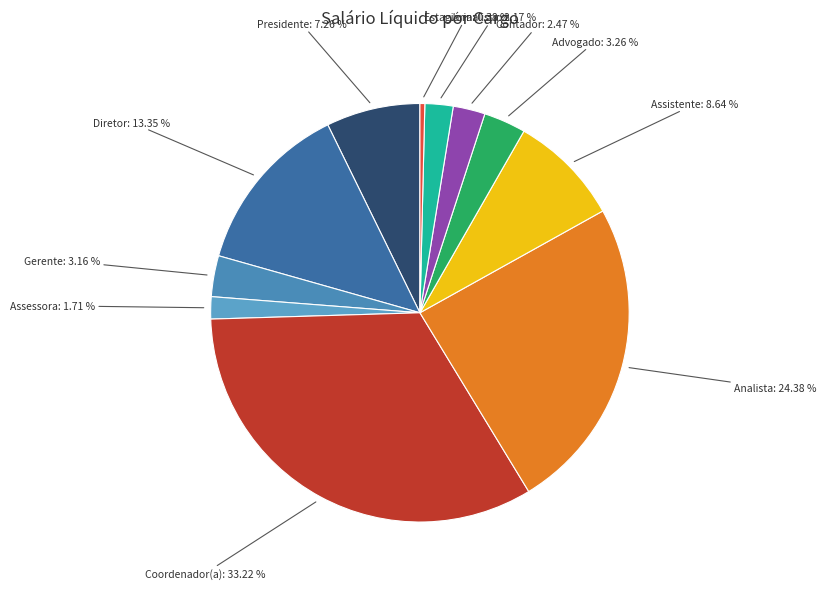

Which slice is the largest?

Coordenador(a)